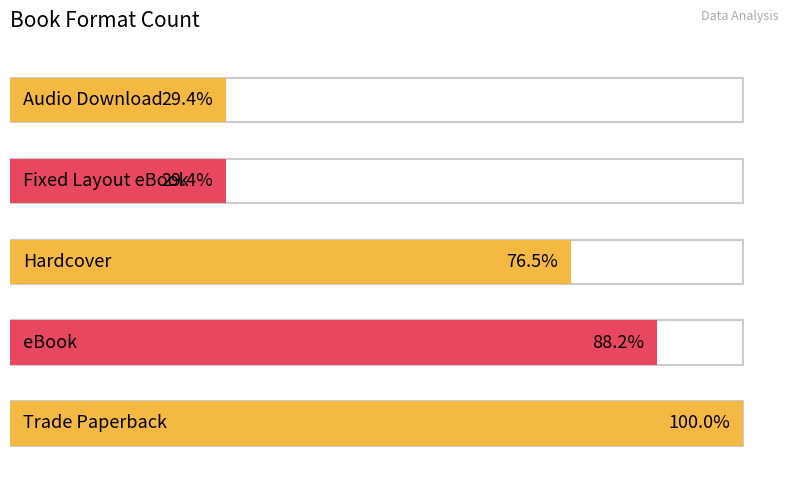

Does the chart contain any negative values?

No